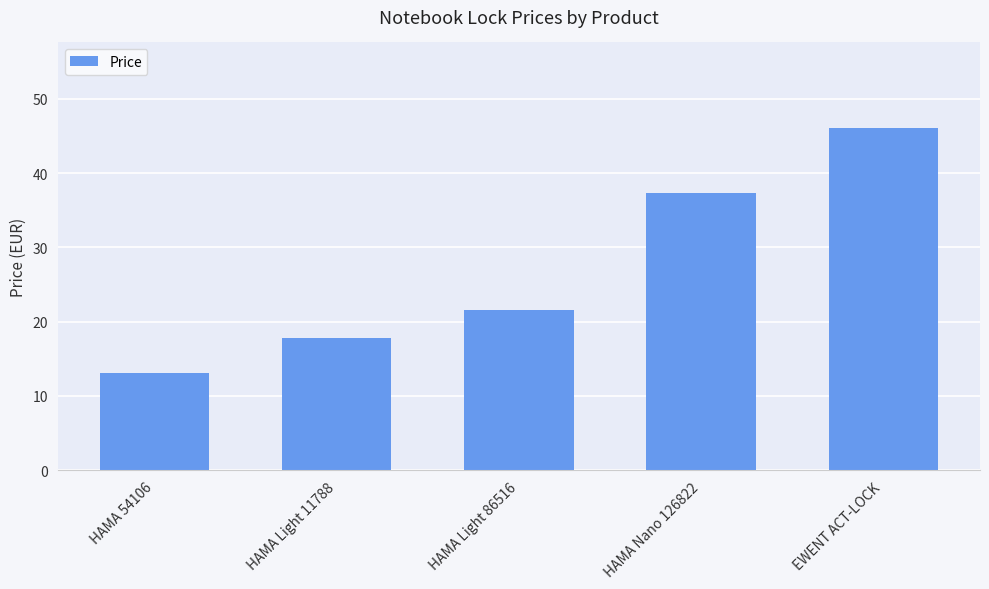

Between EWENT ACT-LOCK and HAMA Nano 126822, which is larger?

EWENT ACT-LOCK